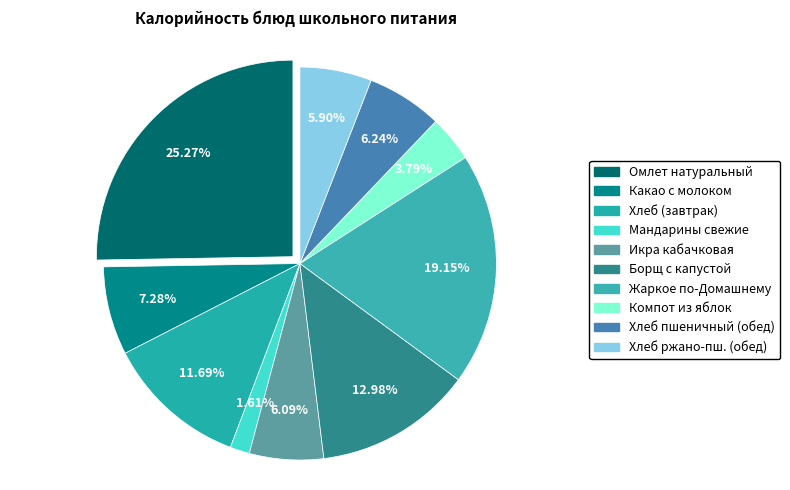

What is the ratio of the value at Компот из свежих плодов to the value at Хлеб пшеничный (обед)?

0.6